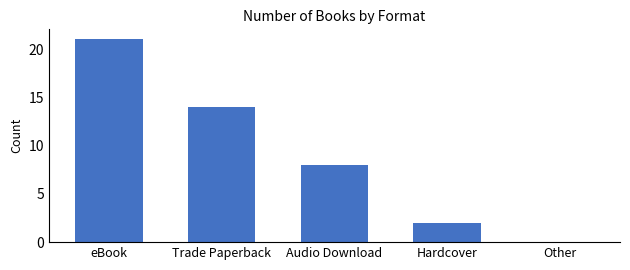

Reading right to left, list all the values displayed in this chart.

Other=0	Hardcover=2	Audio Download=8	Trade Paperback=14	eBook=21